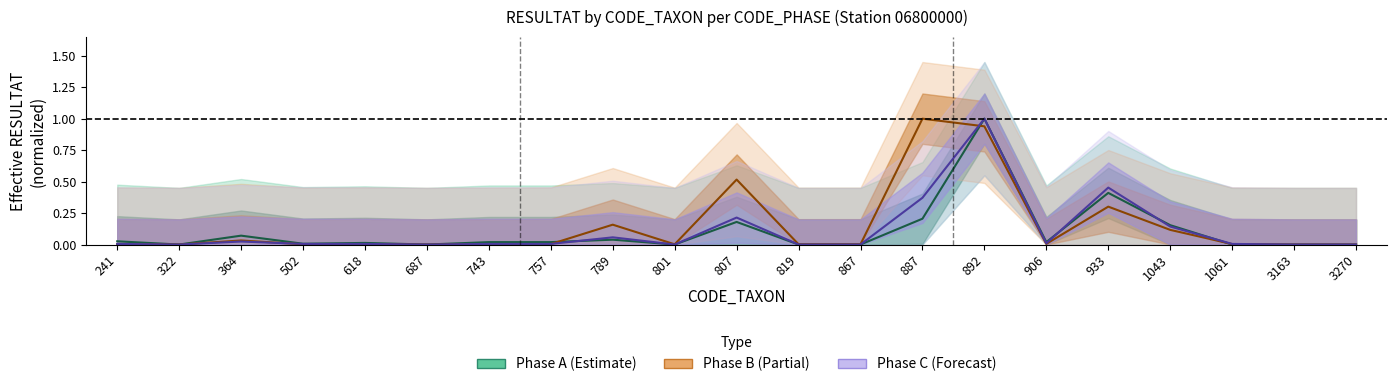

What is the difference between the maximum and minimum values in the Phase B series?

1.0